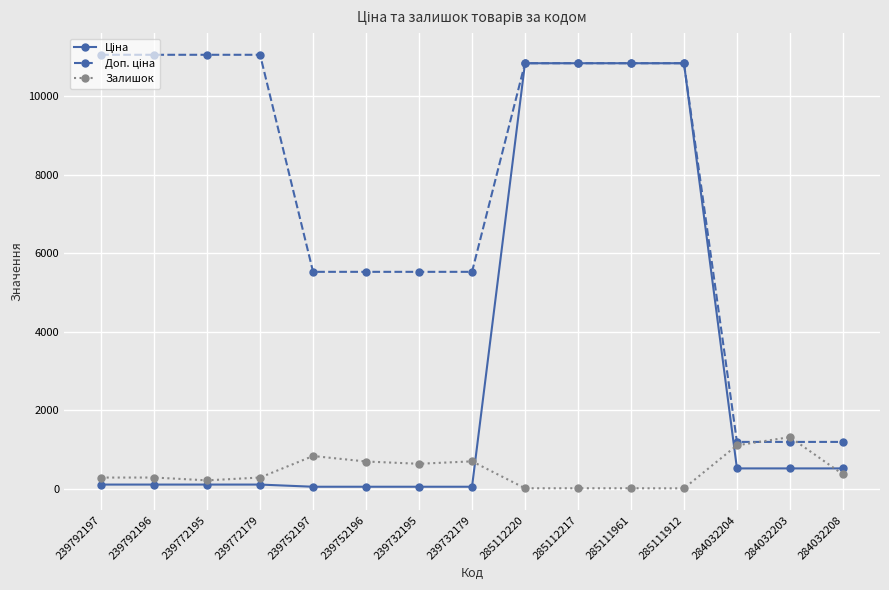

What is the difference between the highest and lowest values at 284032204?

674.7